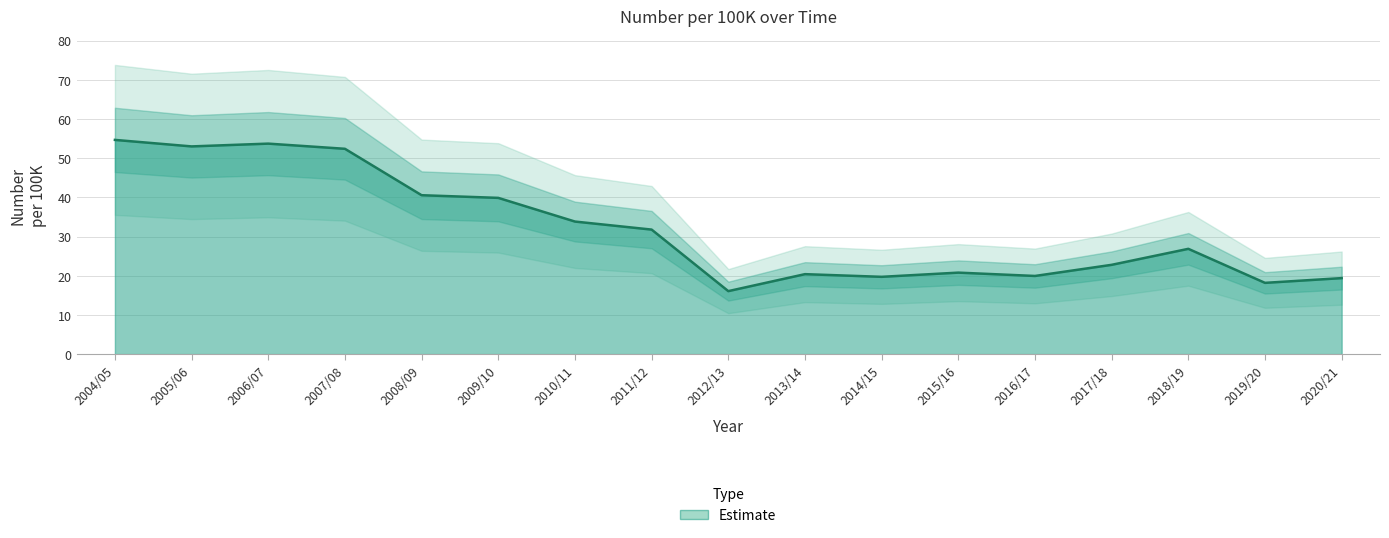

Between 2004/05 and 2014/15, which is larger?

2004/05